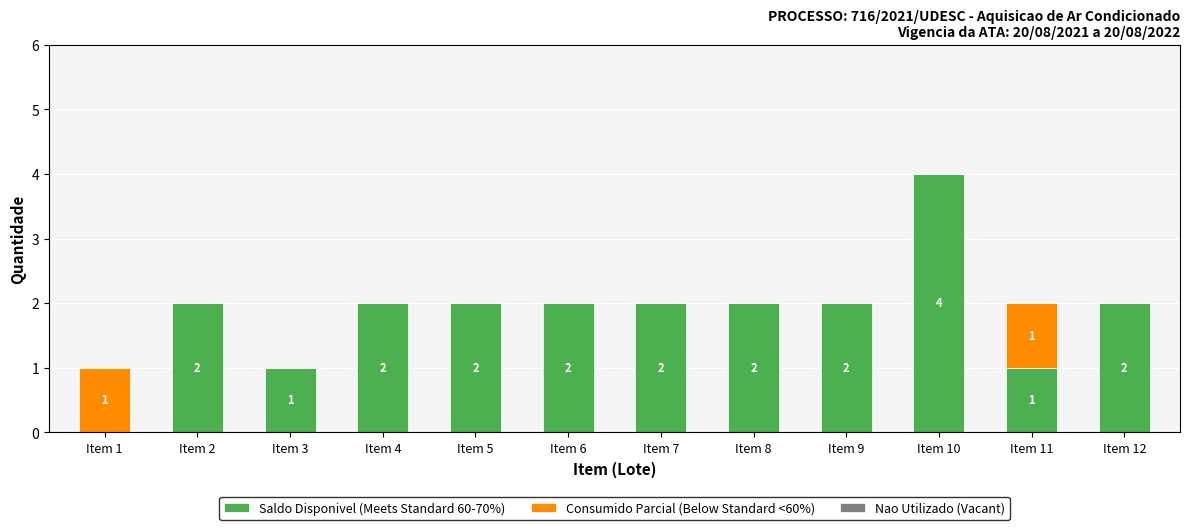

Reading left to right, what are the values for Saldo Disponivel (Meets Standard 60-70%)?

Item 1=0	Item 2=2	Item 3=1	Item 4=2	Item 5=2	Item 6=2	Item 7=2	Item 8=2	Item 9=2	Item 10=4	Item 11=1	Item 12=2